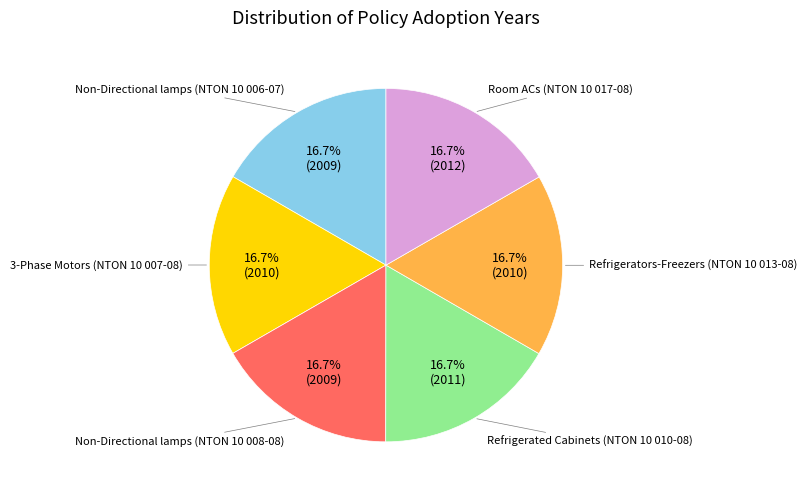

Is there a majority slice in this chart?

No